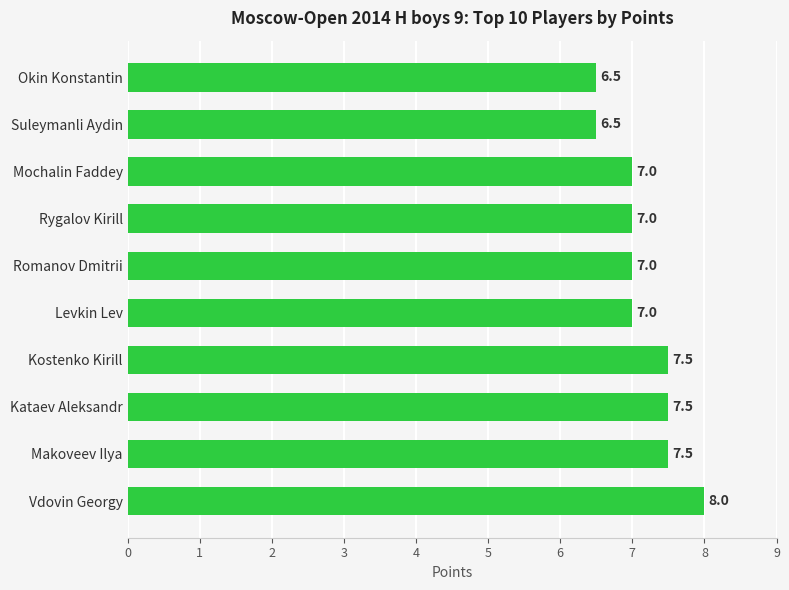

Which has a higher value, Levkin Lev or Vdovin Georgy?

Vdovin Georgy